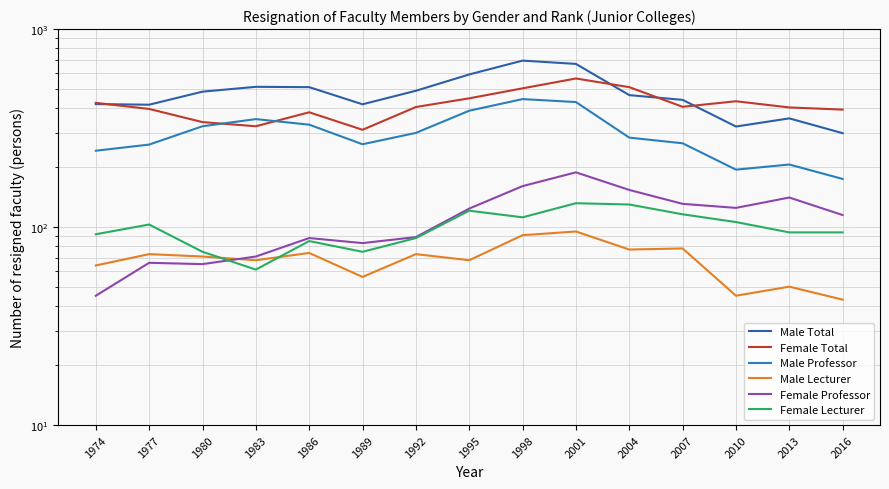

In Male Total, how many points are higher than both neighbors (excluding endpoints)?

3